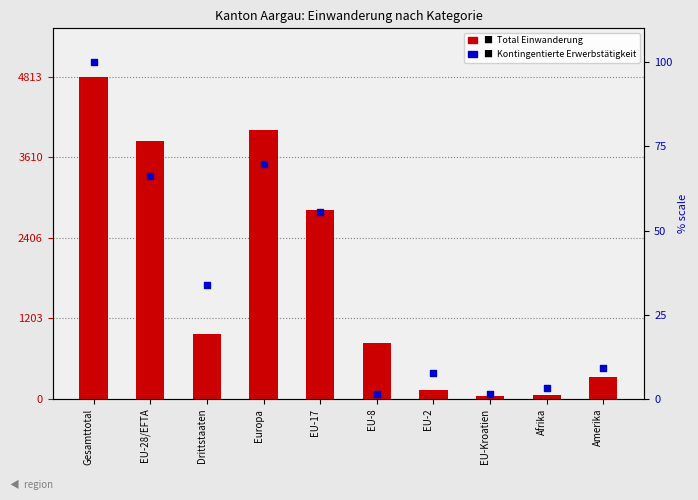

Which series has the largest Y range (max minus min)?

Total Einwanderung